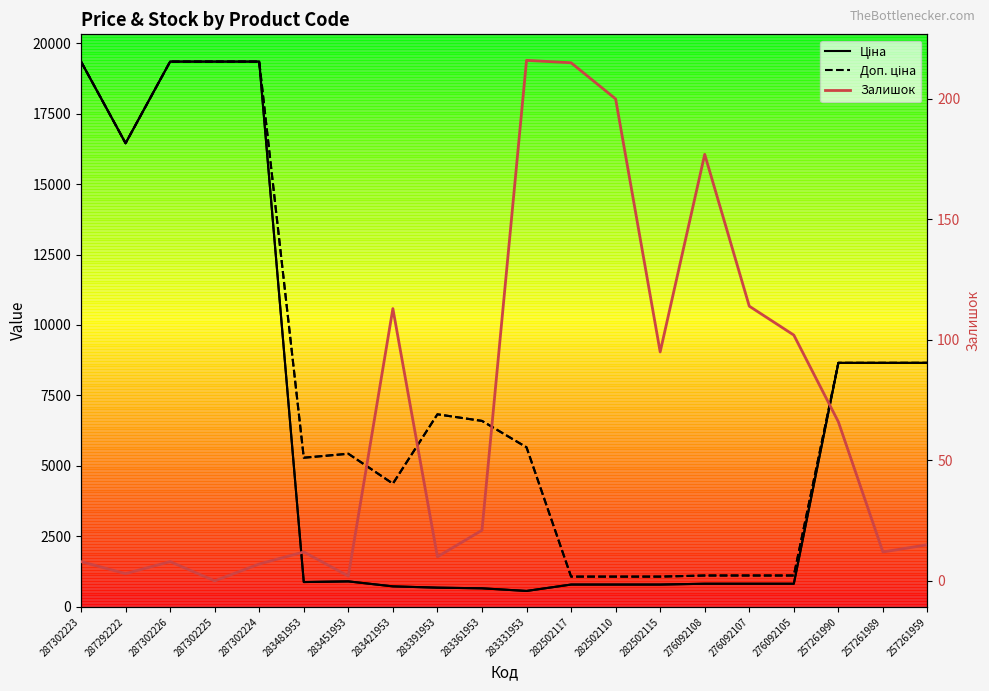

What is the label of the 19th point from the left?

257261989